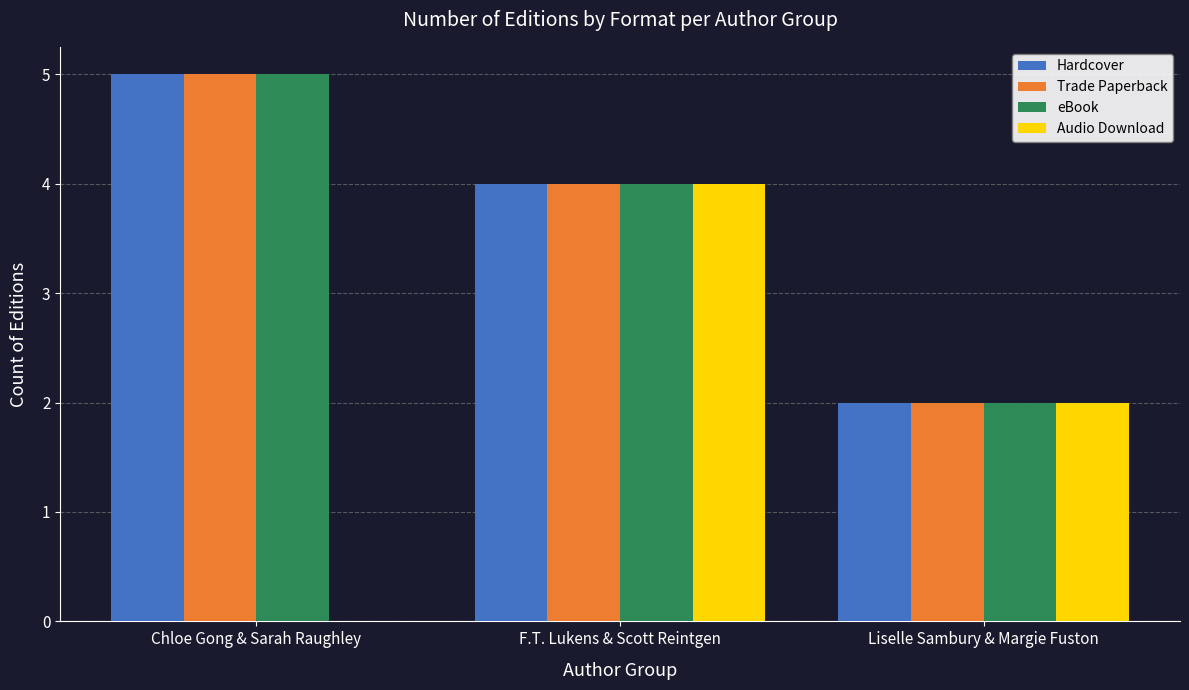

Reading left to right, list all the values displayed in this chart.

Hardcover: Chloe Gong & Sarah Raughley=5	F.T. Lukens & Scott Reintgen=4	Liselle Sambury & Margie Fuston=2
Trade Paperback: Chloe Gong & Sarah Raughley=5	F.T. Lukens & Scott Reintgen=4	Liselle Sambury & Margie Fuston=2
eBook: Chloe Gong & Sarah Raughley=5	F.T. Lukens & Scott Reintgen=4	Liselle Sambury & Margie Fuston=2
Audio Download: Chloe Gong & Sarah Raughley=0	F.T. Lukens & Scott Reintgen=4	Liselle Sambury & Margie Fuston=2